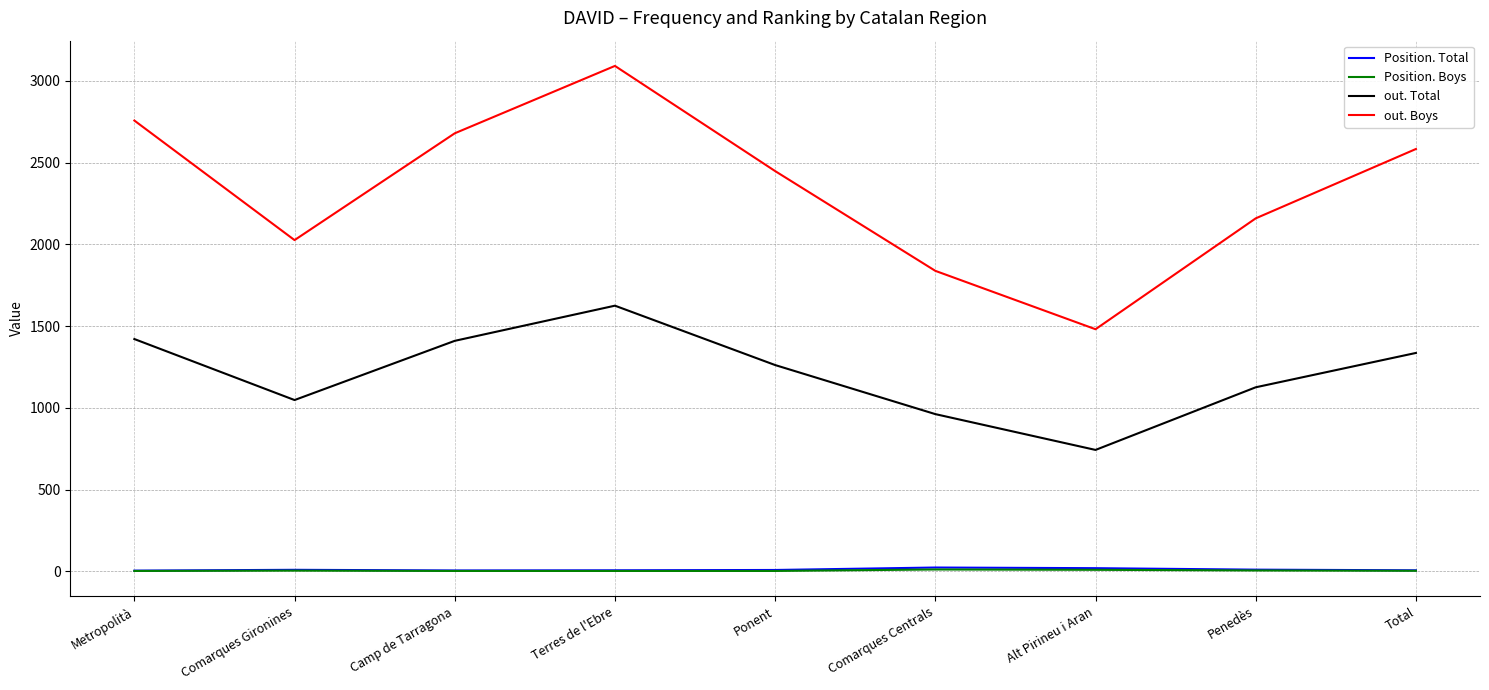

What is the difference between the maximum and second lowest values in the out. Total series?

663